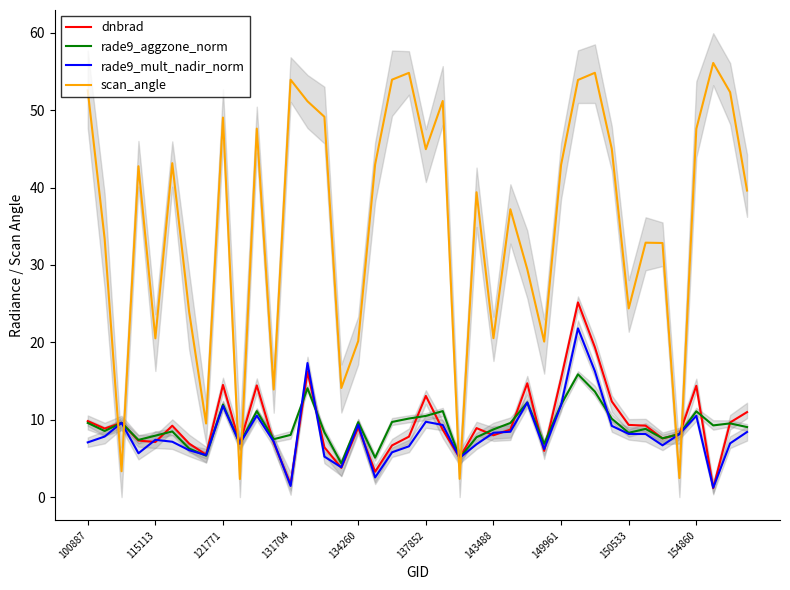

Which series has the largest range (max minus min)?

scan_angle